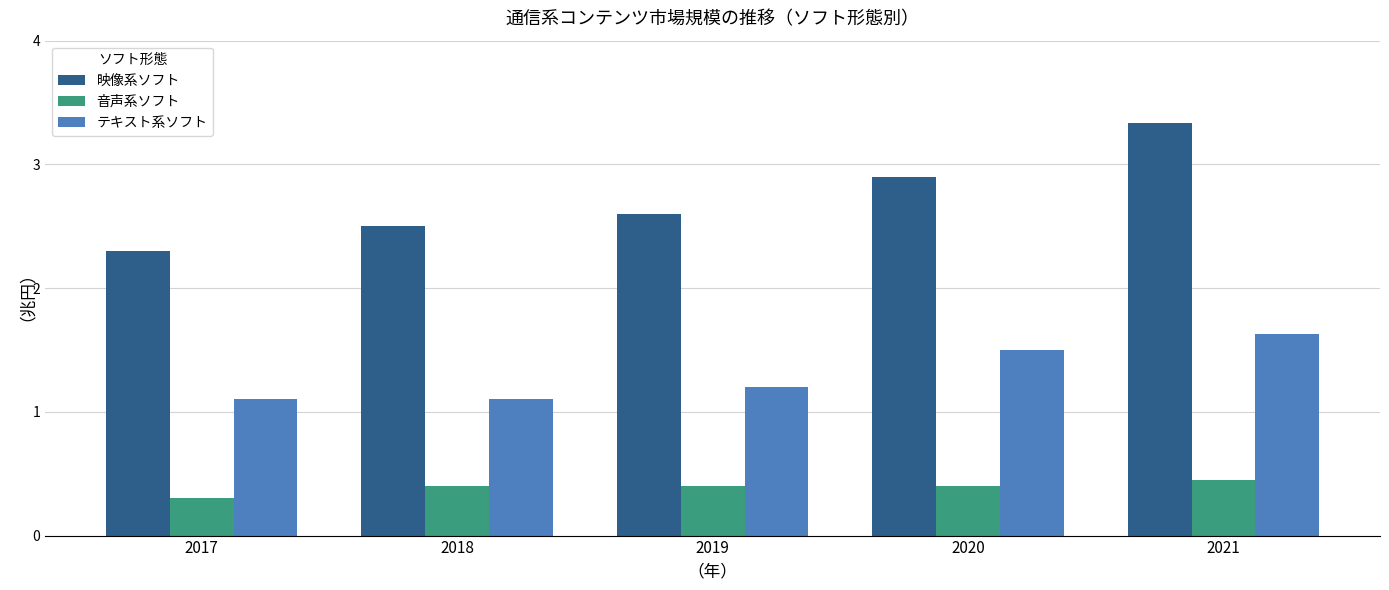

Is it true that 映像系ソフト equals 1.6 at 2018?

False